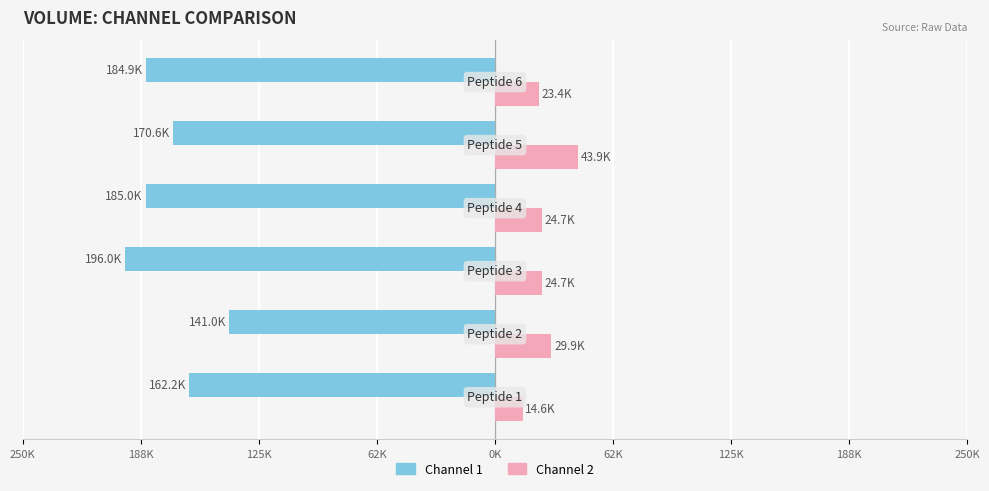

What are all the series names shown in the legend?

Channel 1, Channel 2